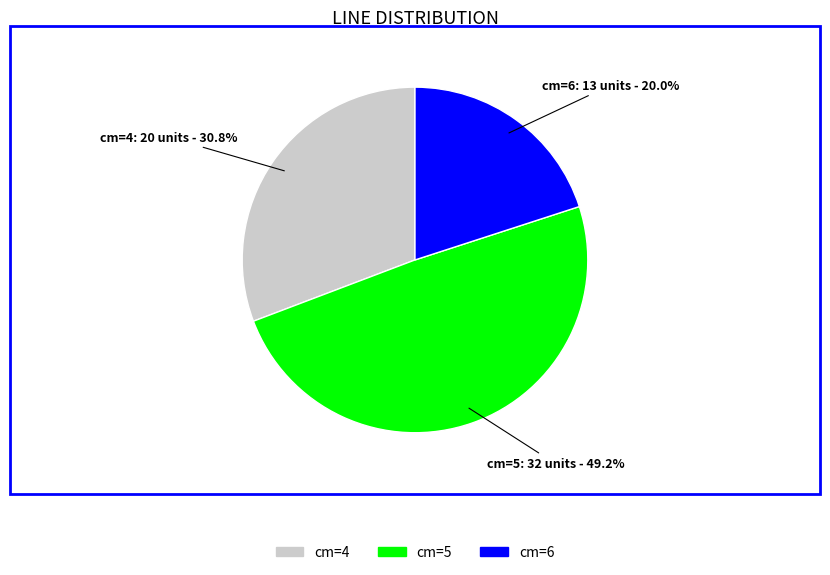

Does any single category account for the majority?

No